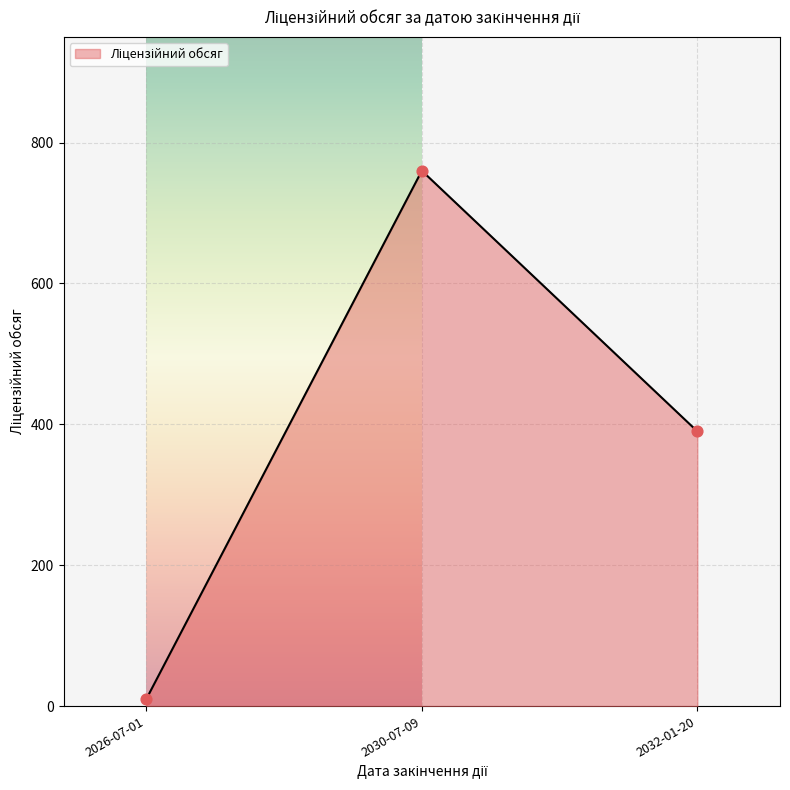

What is the ratio of the value at 2032-01-20 to the value at 2030-07-09?

0.5